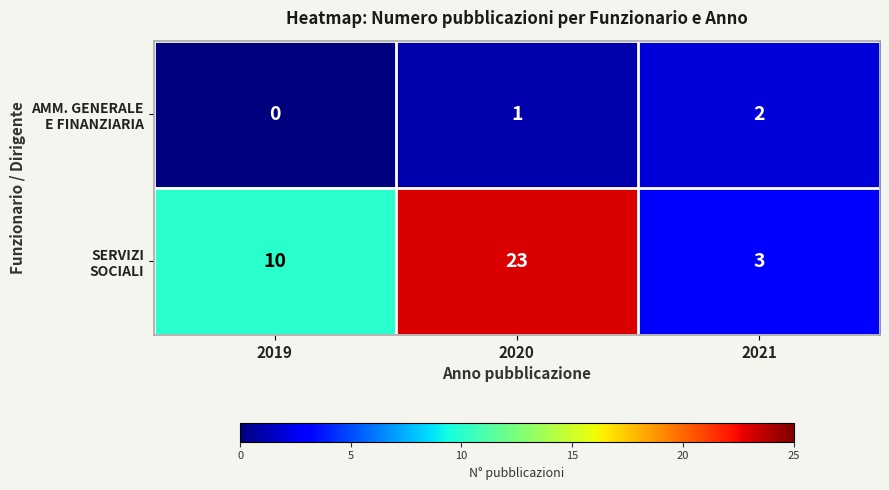

What is the difference between the highest and lowest values at 2019?

10